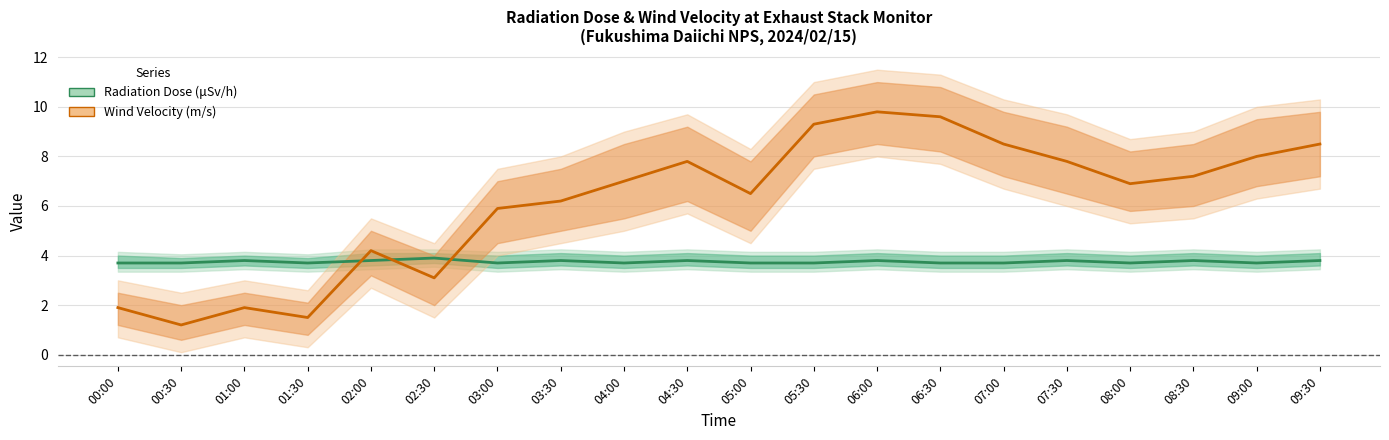

Which series changed the most between 02:00 and 03:00?

Wind Velocity center